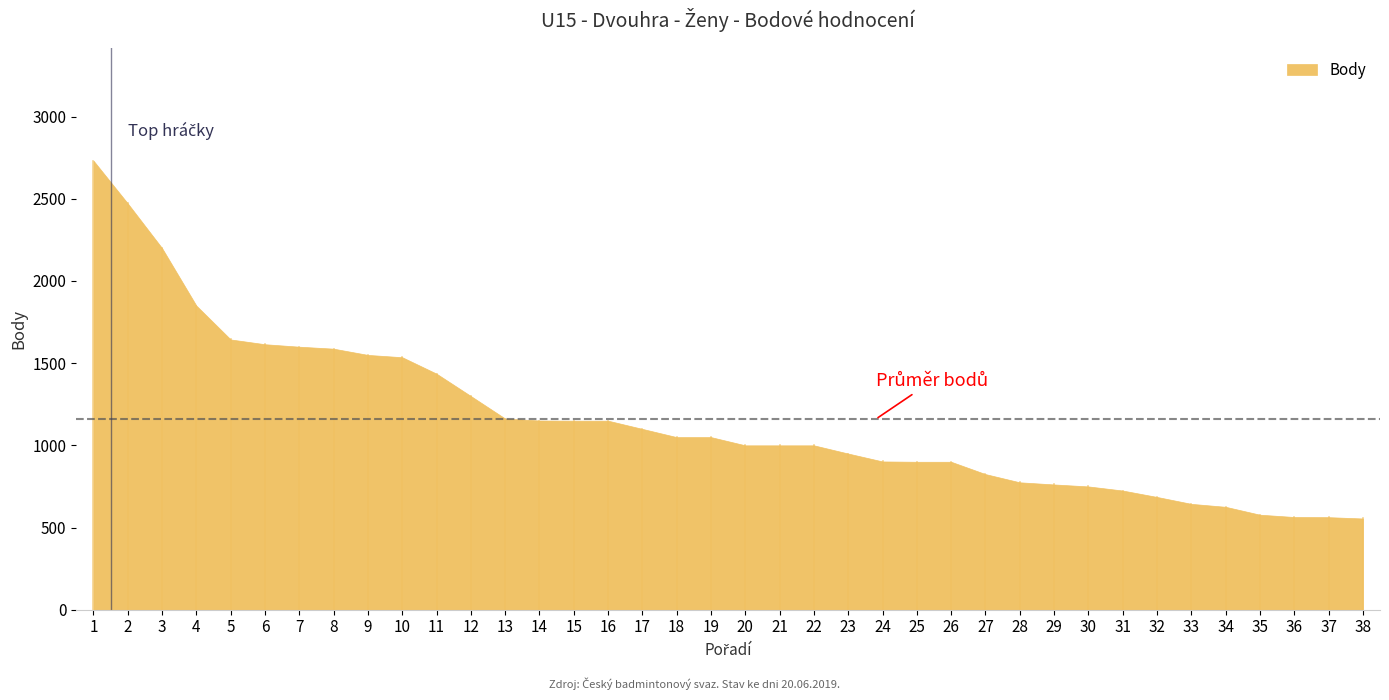

True or false: the data has more than 2 interior local peaks.

False